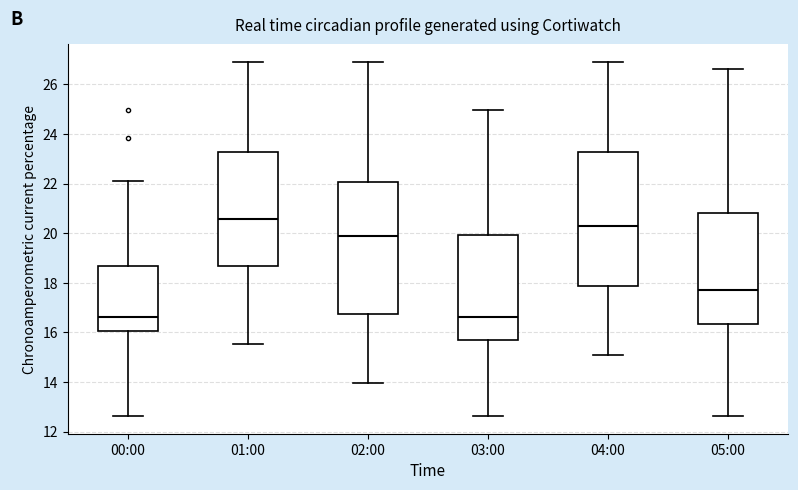

Reading left to right, read every box against the y-axis: the position of its median line, the range the box covers, and the ends of its whiskers. The values are not printed on the chart, so give them approximately, as read against the axis.

00:00: median 16.6, box 16.0 to 18.6, whiskers 12.6 to 22.2
01:00: median 20.6, box 18.6 to 23.2, whiskers 15.6 to 27.0
02:00: median 19.8, box 16.8 to 22.0, whiskers 14.0 to 27.0
03:00: median 16.6, box 15.8 to 20.0, whiskers 12.6 to 25.0
04:00: median 20.2, box 17.8 to 23.2, whiskers 15.0 to 27.0
05:00: median 17.8, box 16.4 to 20.8, whiskers 12.6 to 26.6